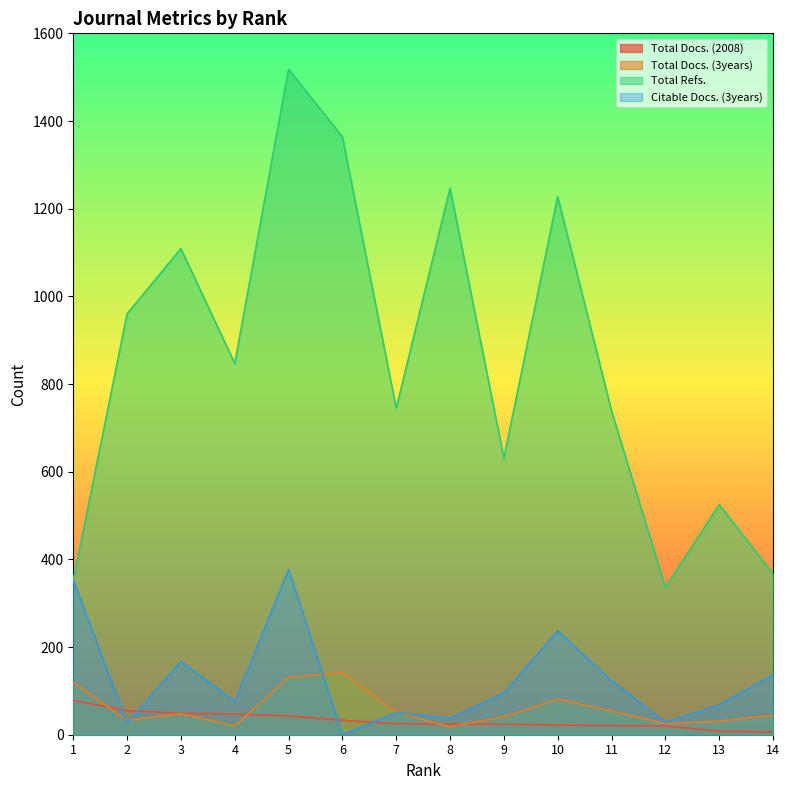

How many lines are shown in the chart?

4